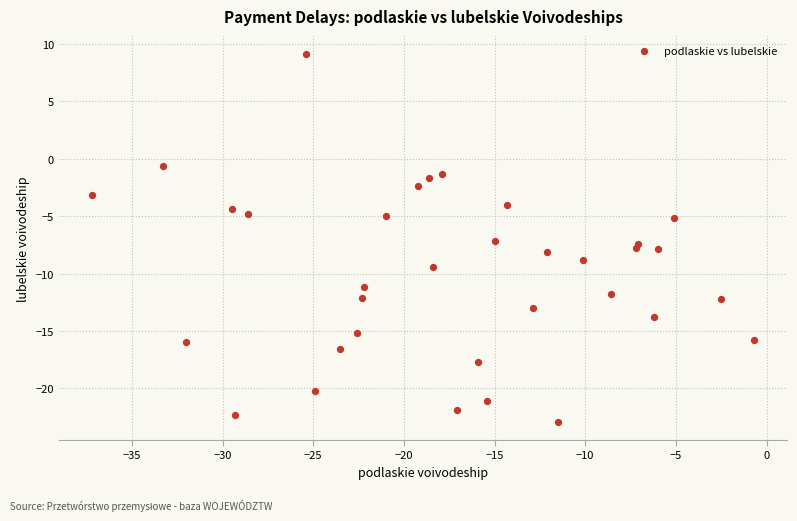

What is the range of X values (max minus min)?

36.5